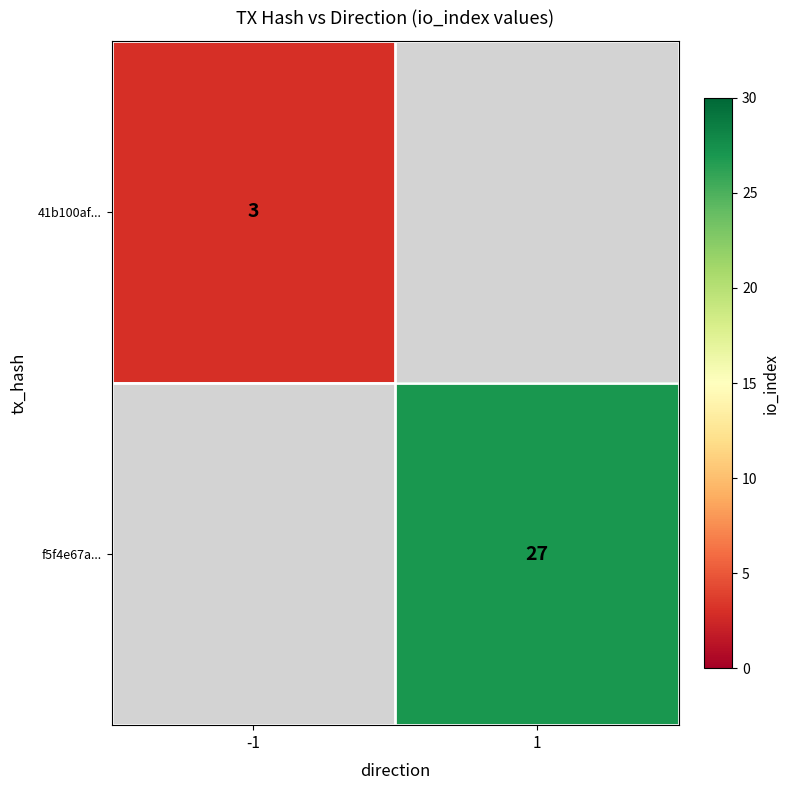

The 41b100af... series shows 3 at -1. True or false?

True